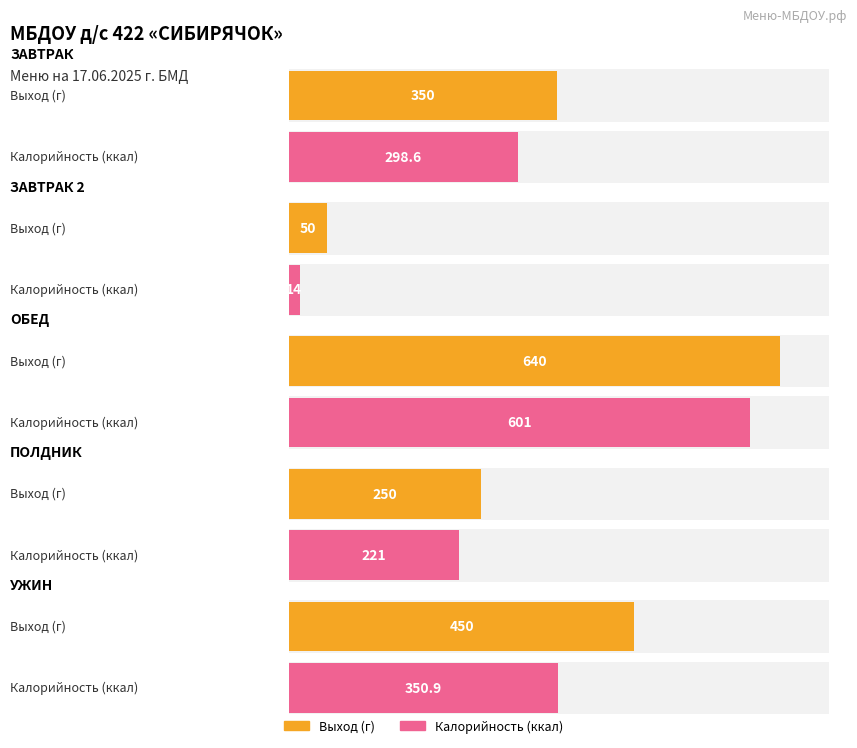

Between ЗАВТРАК and ЗАВТРАК 2, which series saw the biggest shift?

Выход